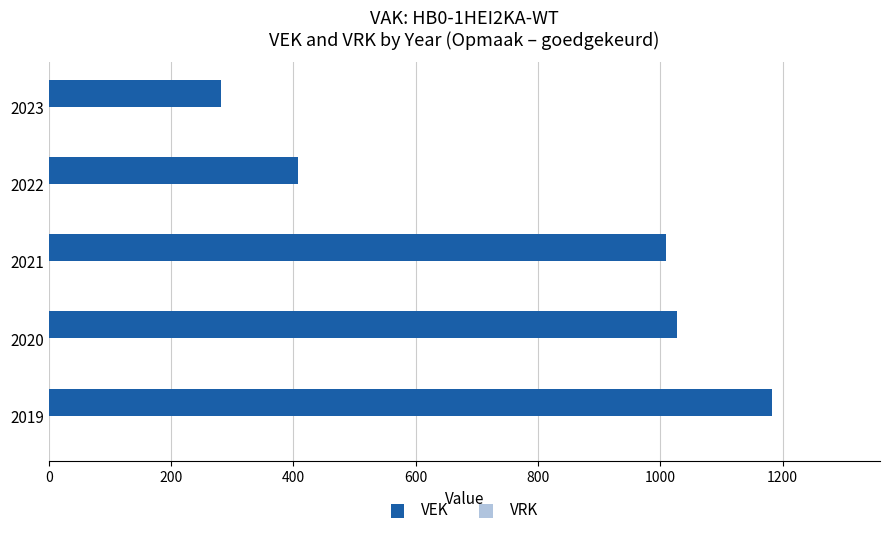

What is the sum of all values?

3908